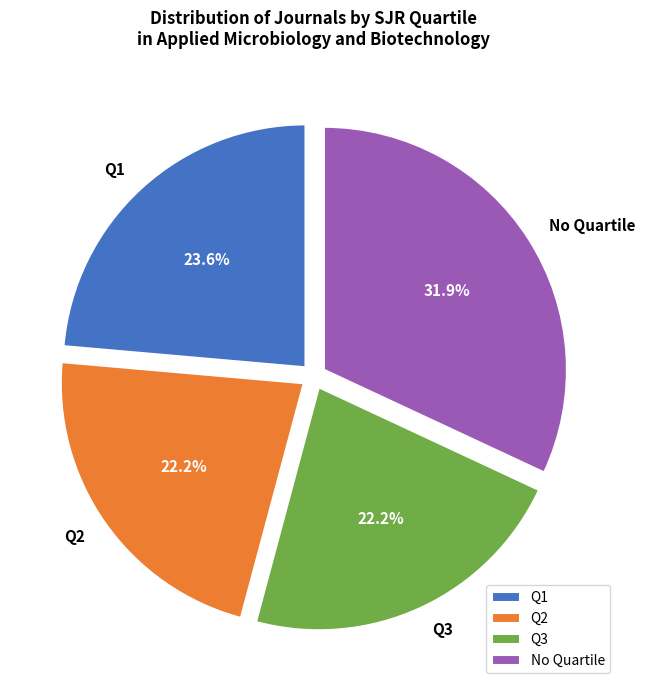

Between Q2 and Q1, which is larger?

Q1